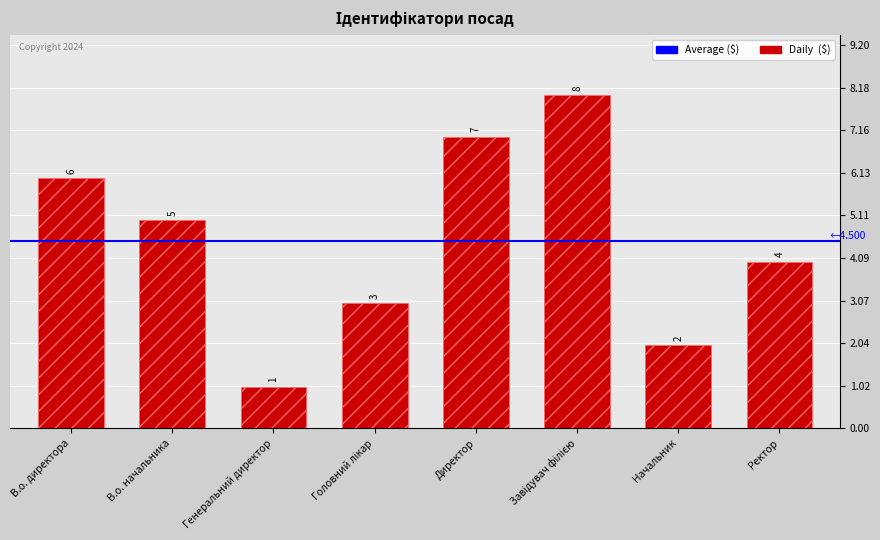

What is the label of the 7th bar from the left?

Начальник